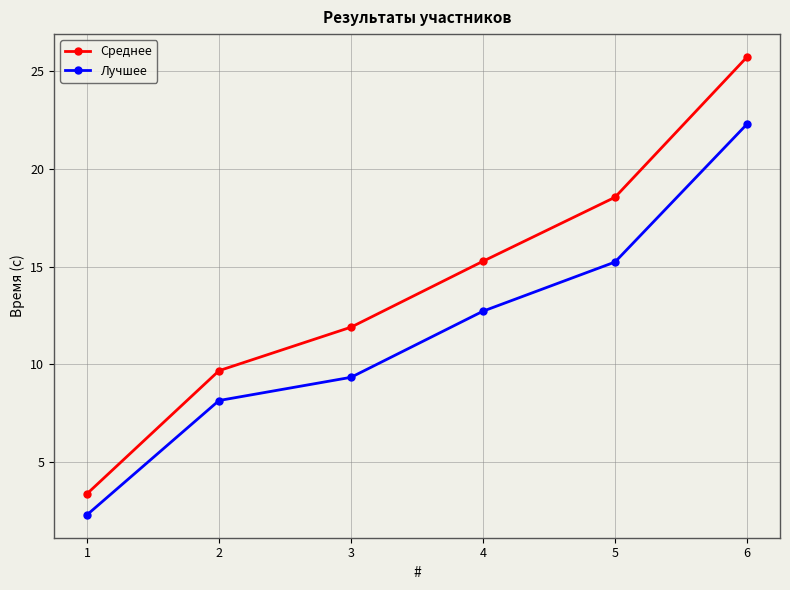

At which category does the chart reach its peak across all series?

6